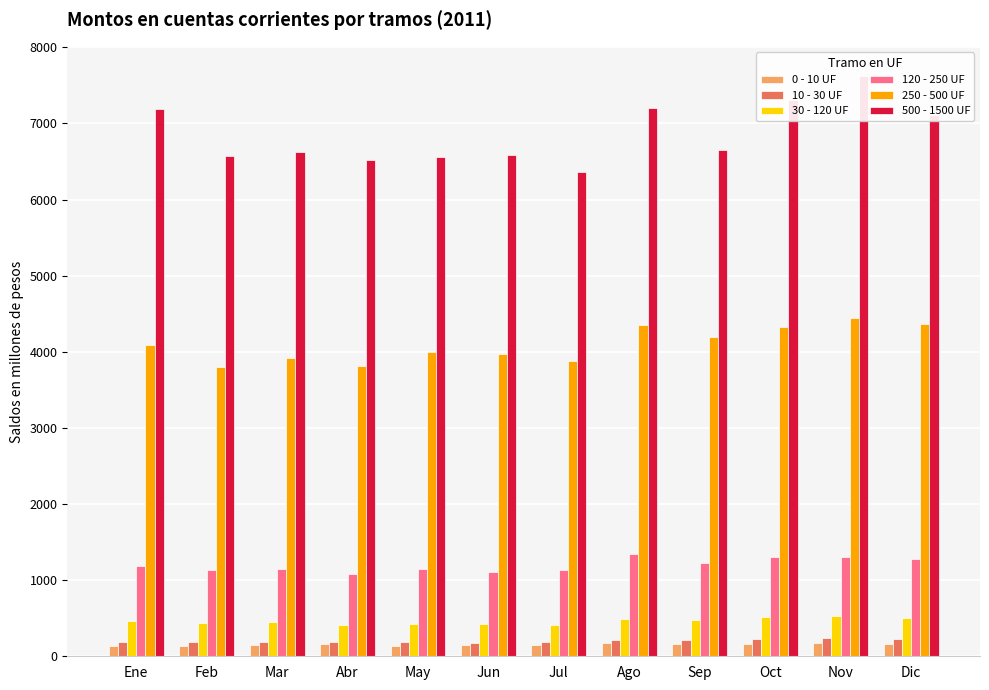

What is the lowest value of the 10 - 30 UF series?

178.5